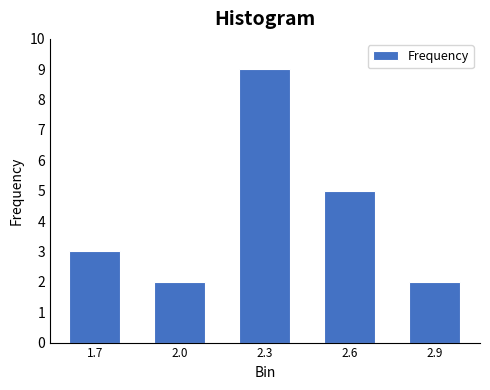

Reading left to right, what are all the values shown in this chart?

3	2	9	5	2